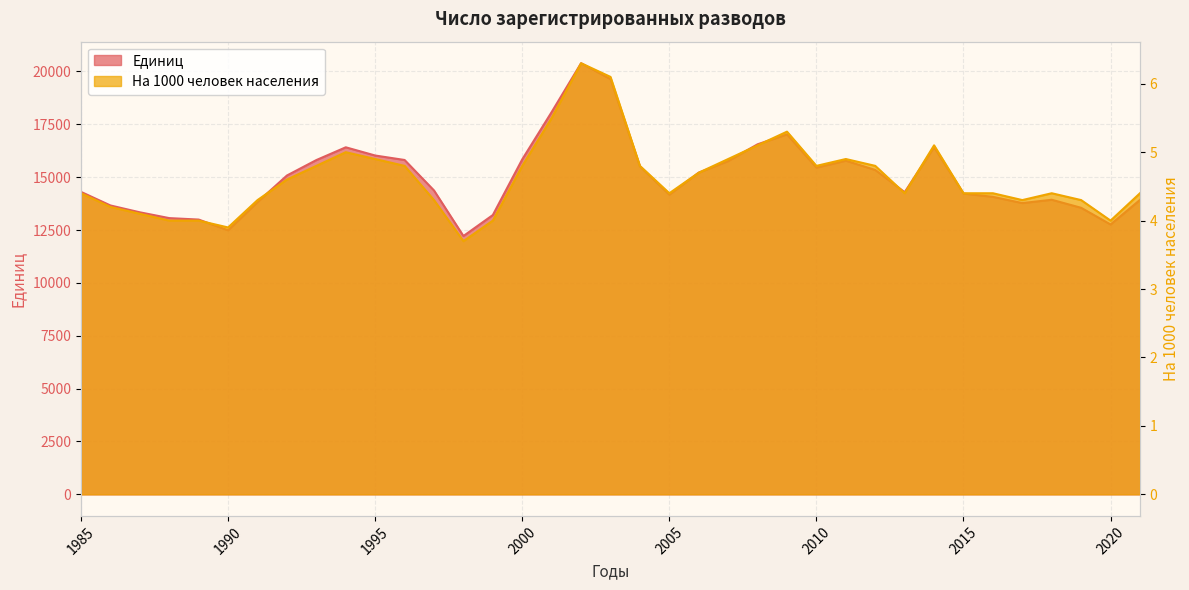

How many data points in На 1000 человек населения are above 4?

31